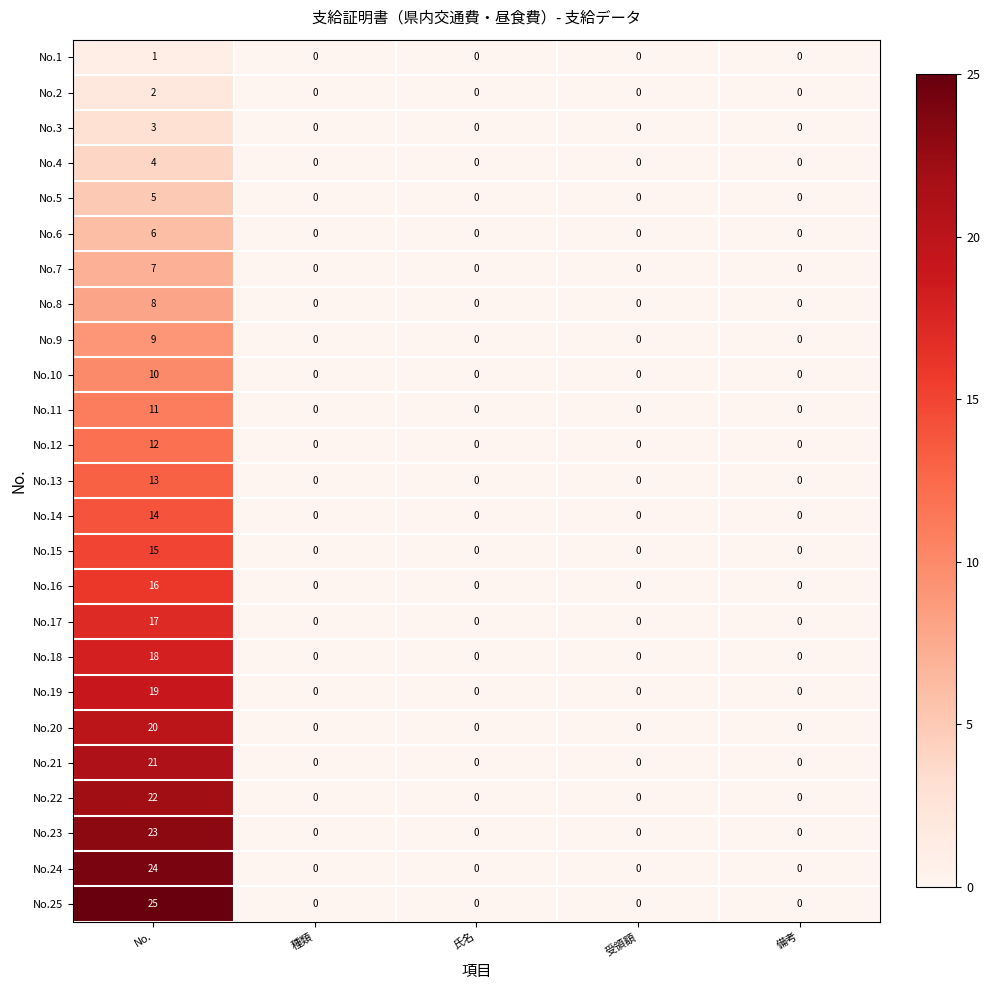

List the series in order of their peak value, lowest first.

No.1, No.2, No.3, No.4, No.5, No.6, No.7, No.8, No.9, No.10, No.11, No.12, No.13, No.14, No.15, No.16, No.17, No.18, No.19, No.20, No.21, No.22, No.23, No.24, No.25